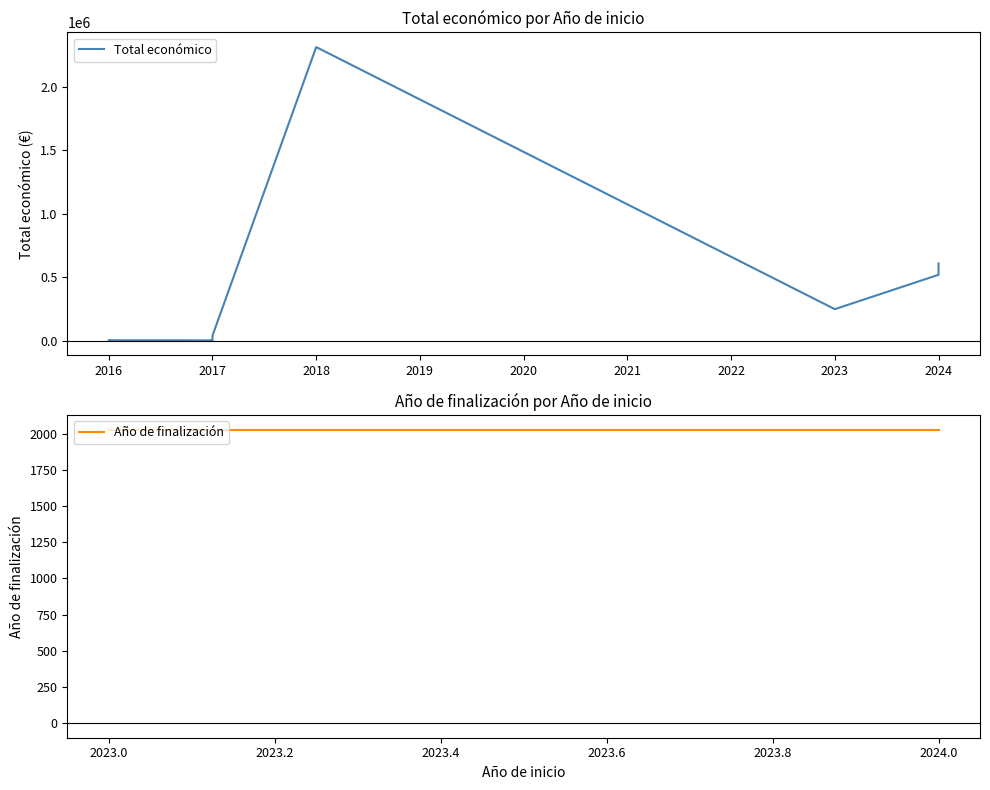

Reading left to right, transcribe all the data shown in this chart.

5700	5000	9400	42072	2310026	250000	250000	520062	548889	586120	595436	598303	598909	599960	609206